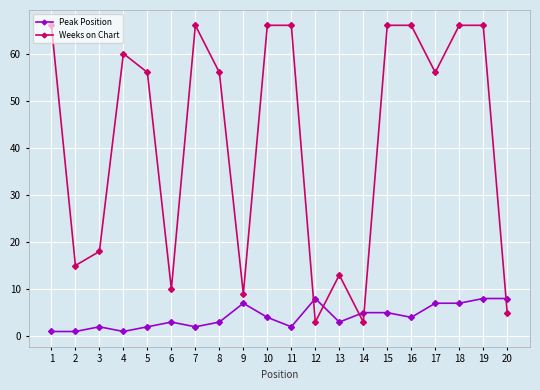

Does the chart have visible grid lines?

Yes